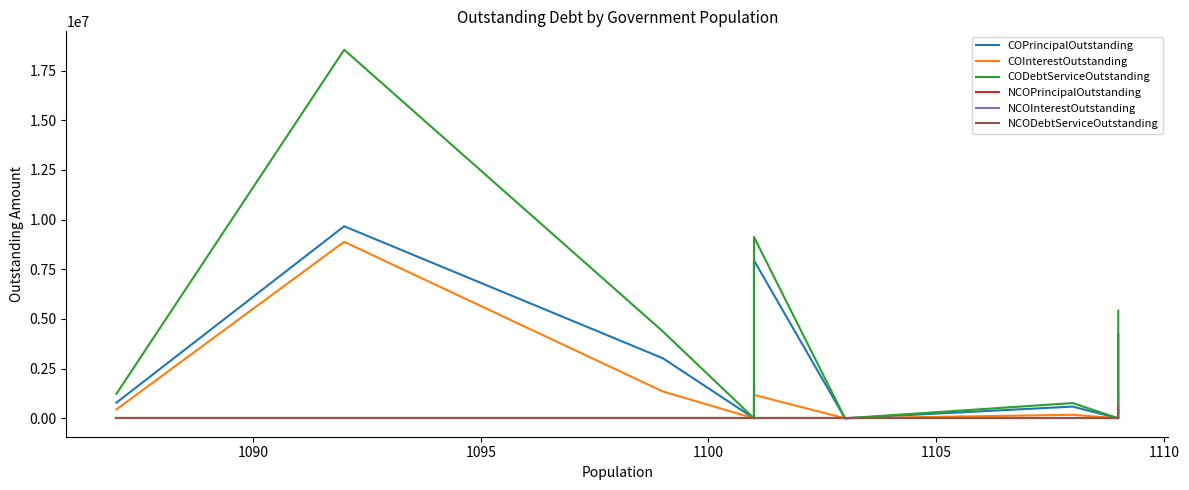

True or false: CODebtServiceOutstanding has more than 0 interior local peaks.

True